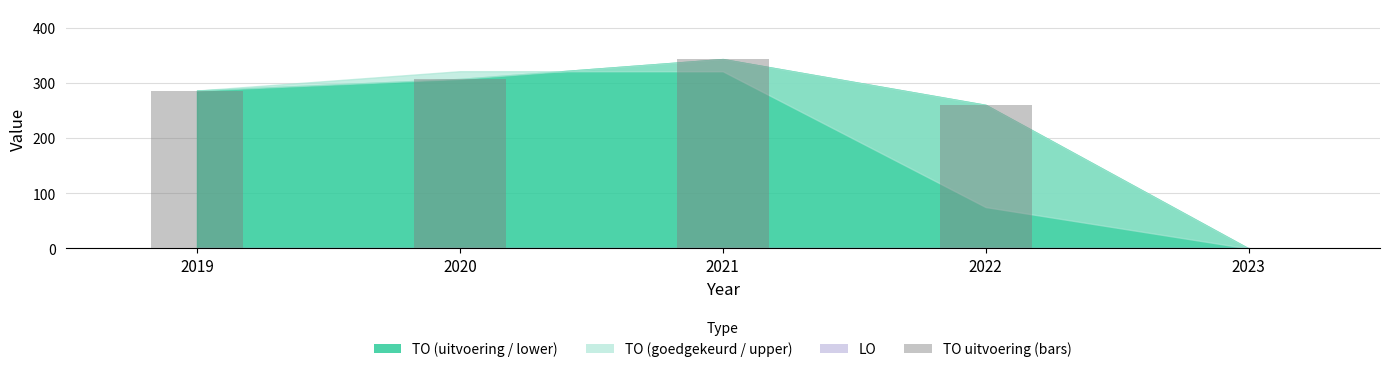

Where is the data nearest to the value 171?

2022